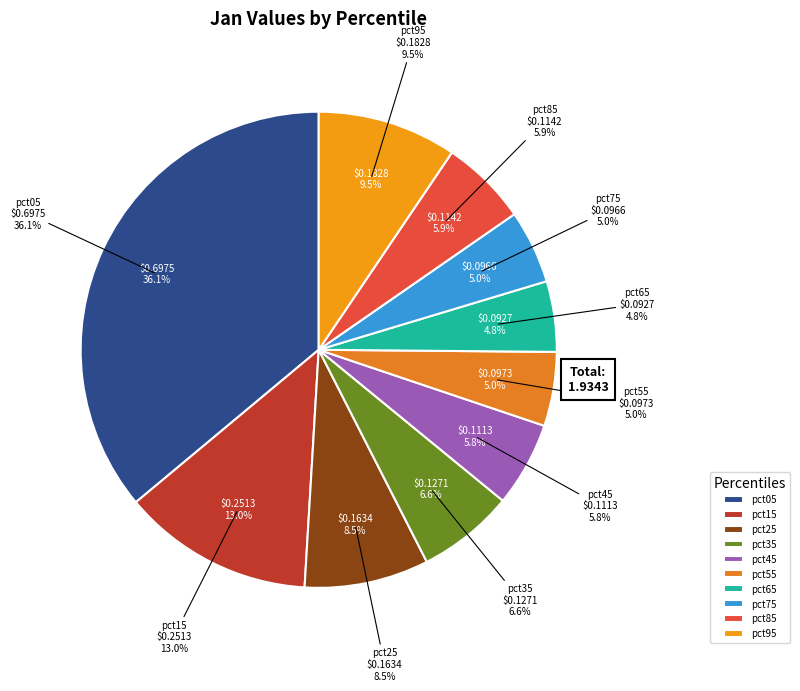

Rank the categories by value from lowest to highest.

pct65, pct75, pct55, pct45, pct85, pct35, pct25, pct95, pct15, pct05